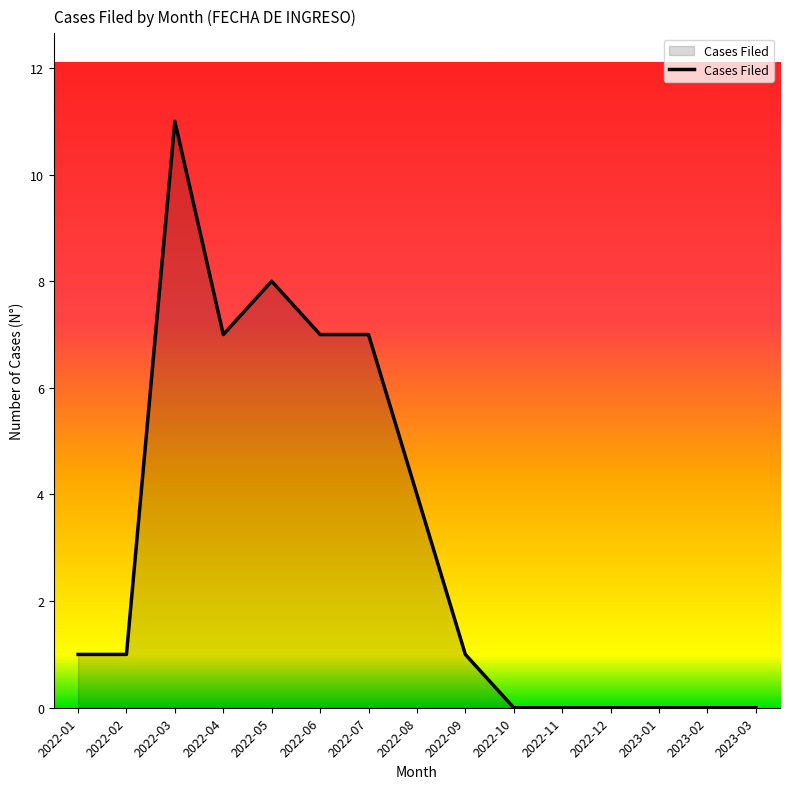

What is the greatest value displayed?

11